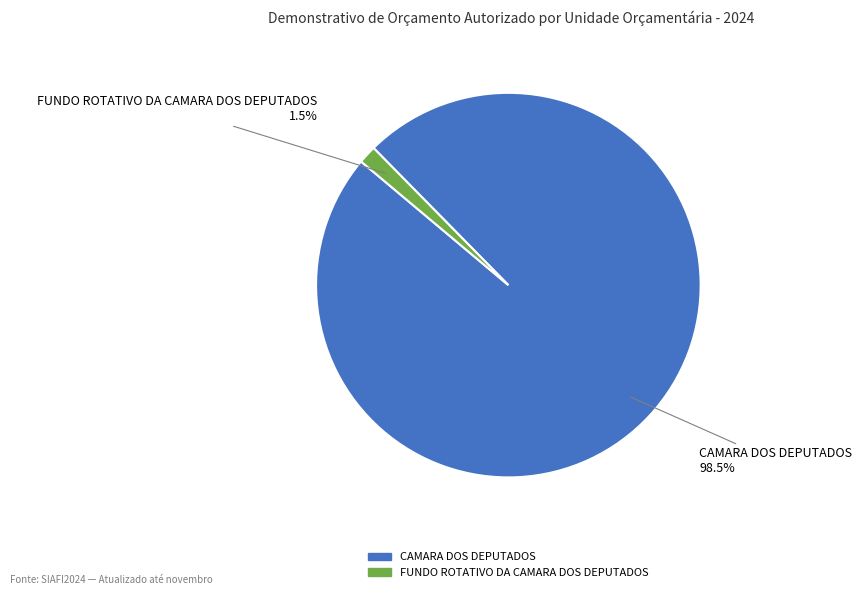

How many segments does this pie chart have?

2